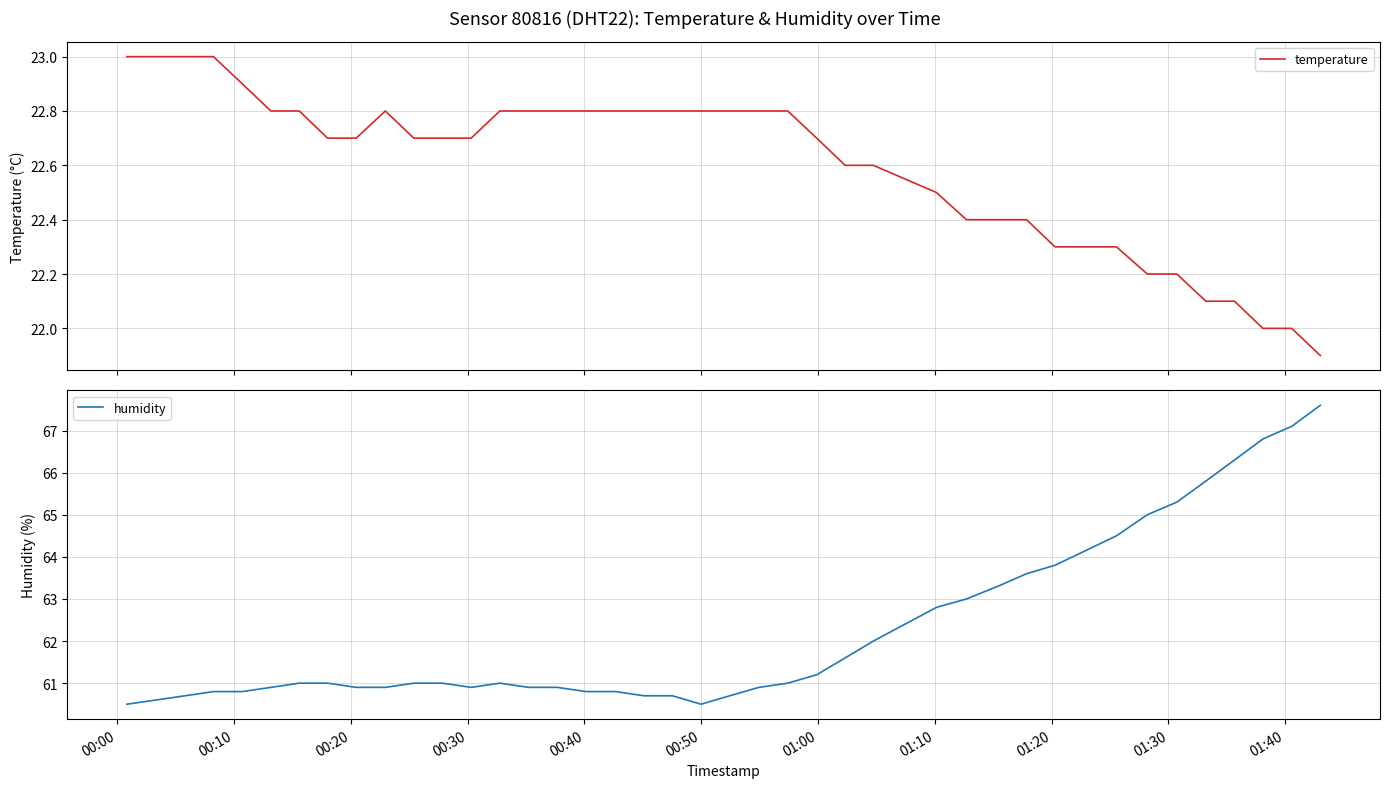

What is the average value of the temperature series?

22.6